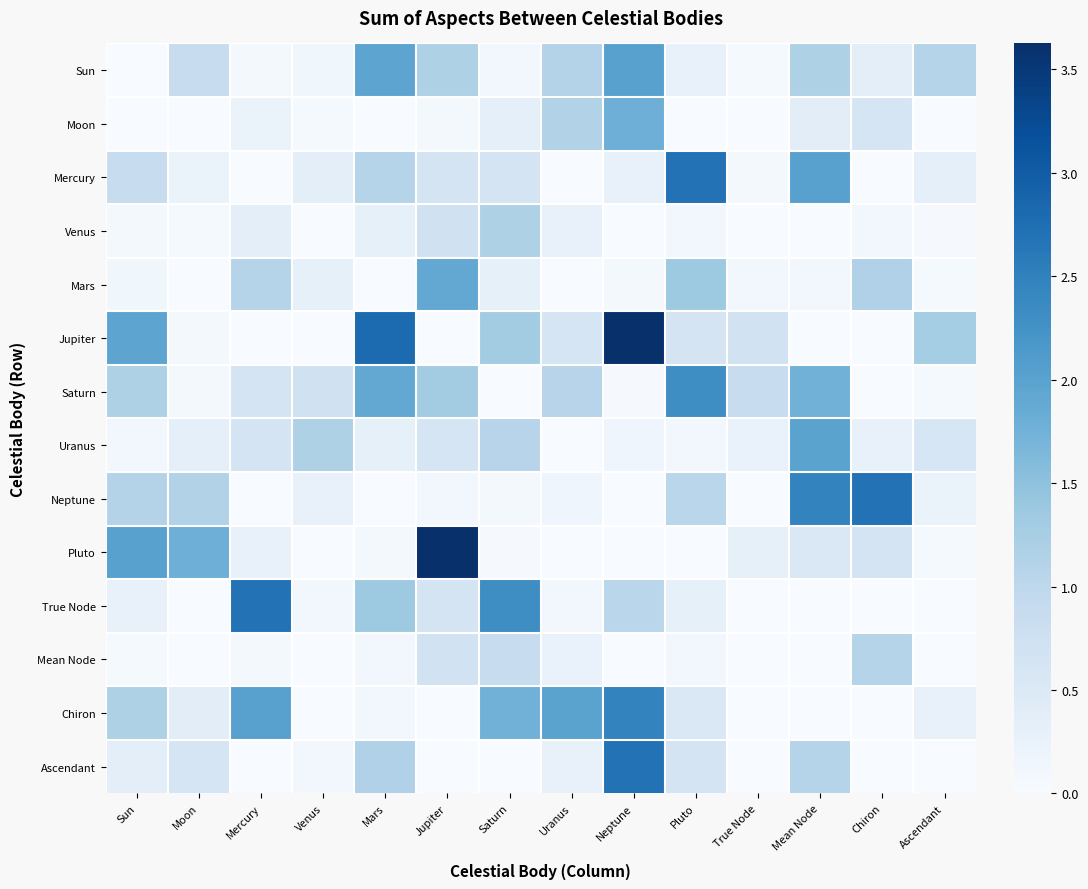

List the series in order of their peak value, highest first.

Jupiter, Pluto, Mercury, True Node, Neptune, Ascendant, Chiron, Saturn, Sun, Uranus, Mars, Moon, Venus, Mean Node